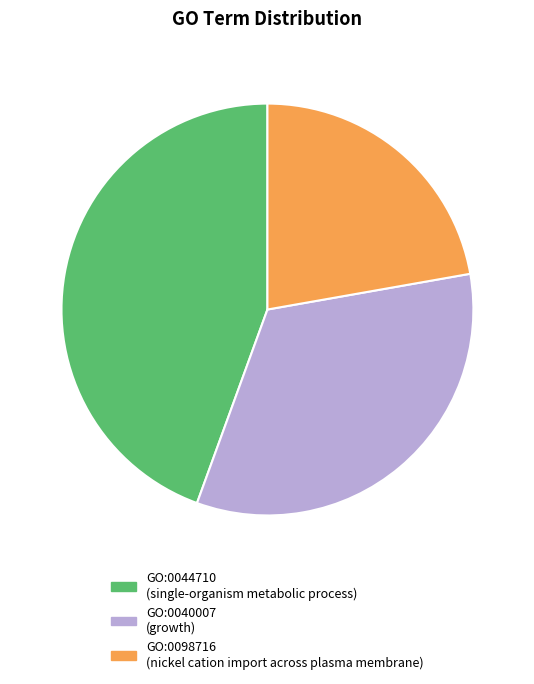

Do GO:0044710 and GO:0040007 together represent more than half of the pie?

Yes